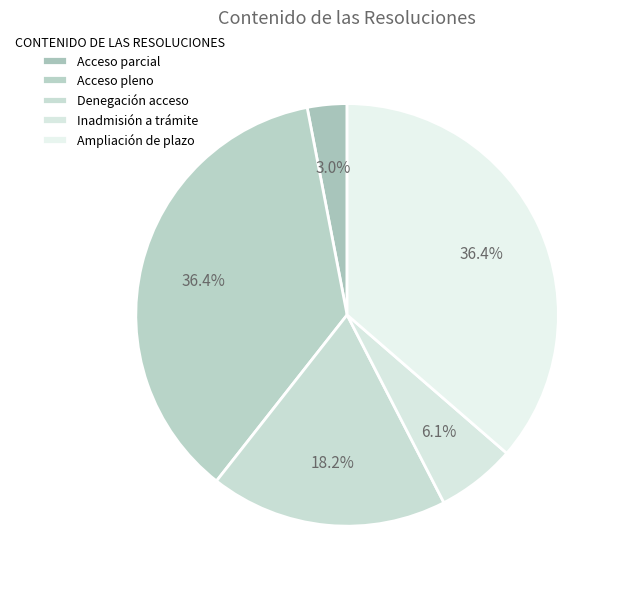

To the nearest percent, what percentage of the pie is Acceso parcial?

3%